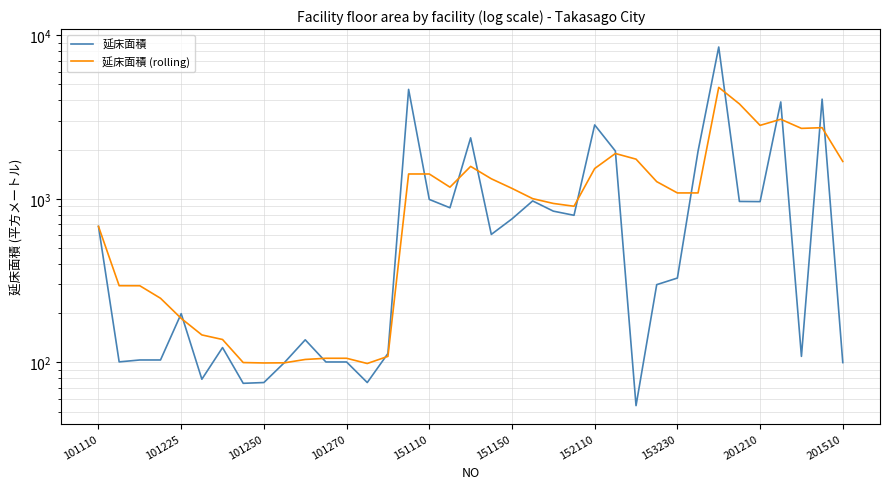

Between 17 and 30, which series saw the biggest shift?

延床面積